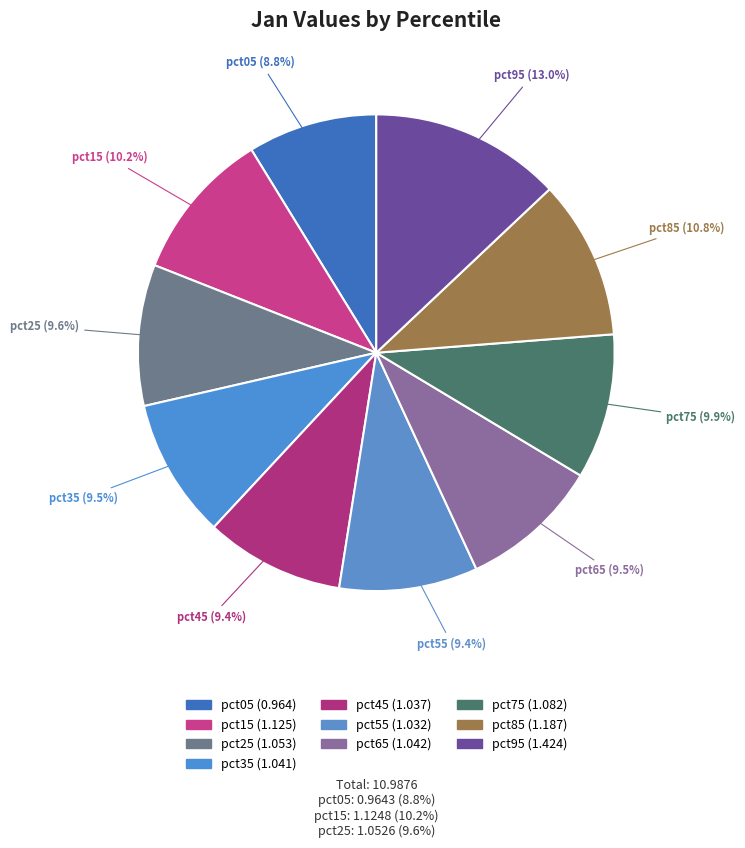

What percentage is NOT represented by pct55?

90.6%